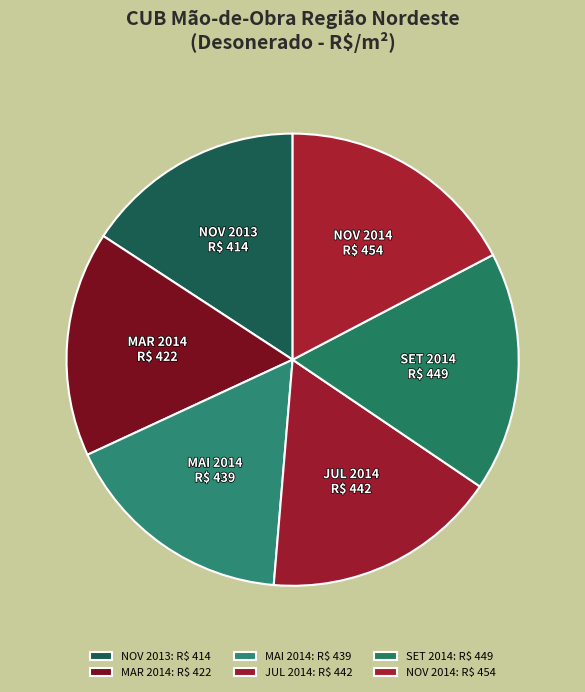

Is there a majority slice in this chart?

No